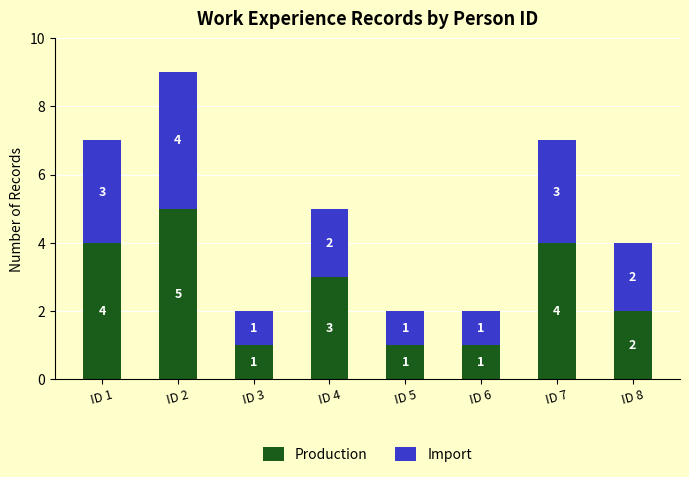

Which category has the highest value in the Production series?

ID 2